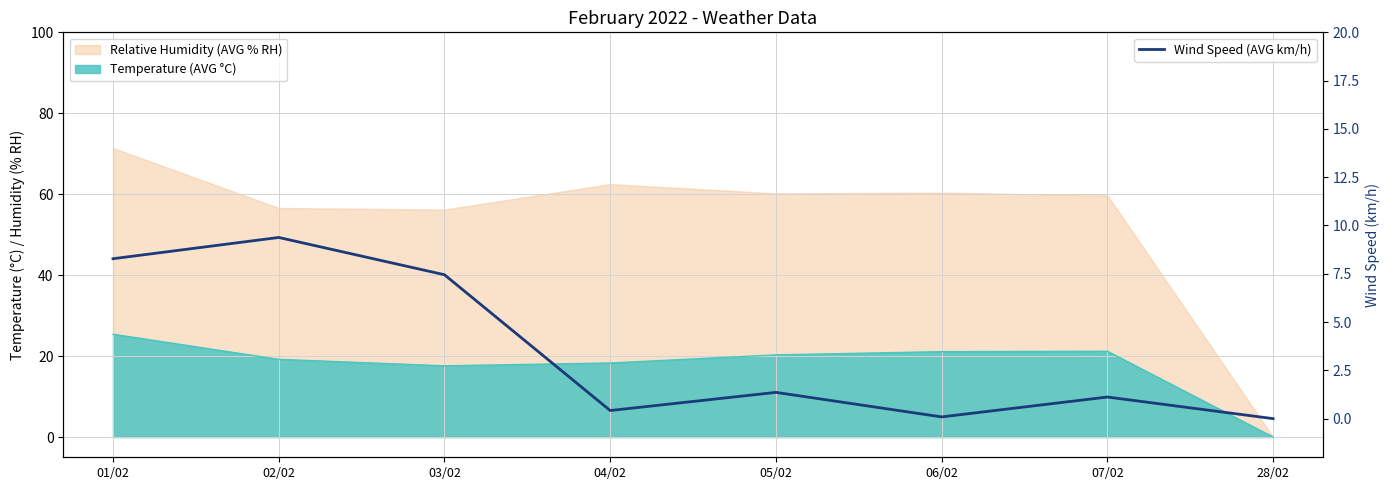

How many positive values are there?

7